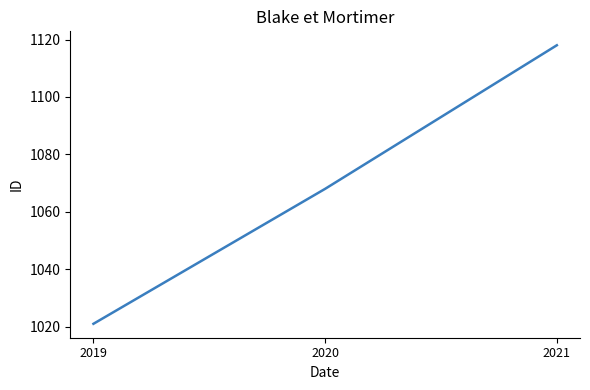

The value at 2019 is 546. True or false?

False